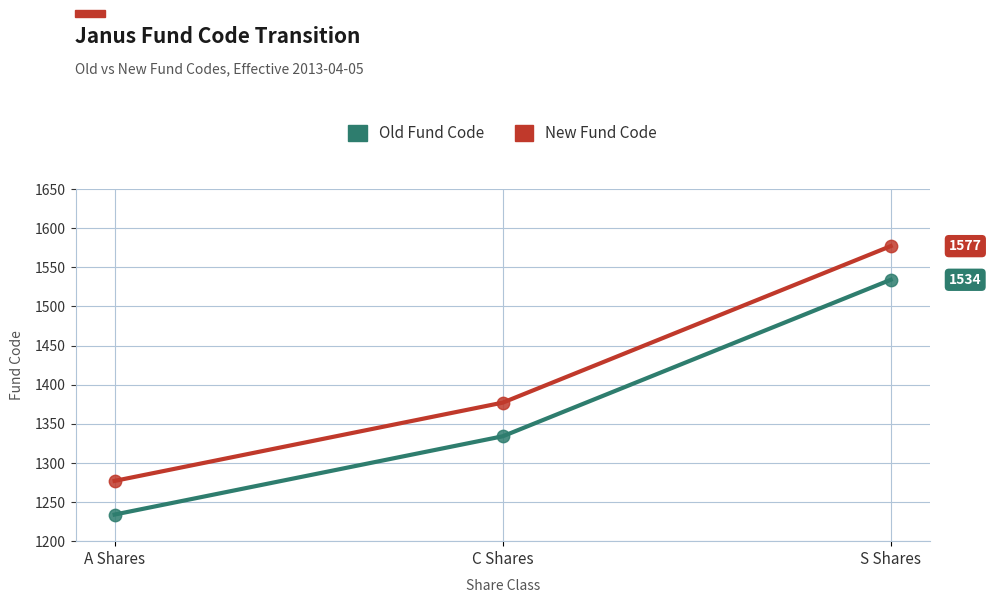

What is the difference between the highest and lowest values at C Shares?

43